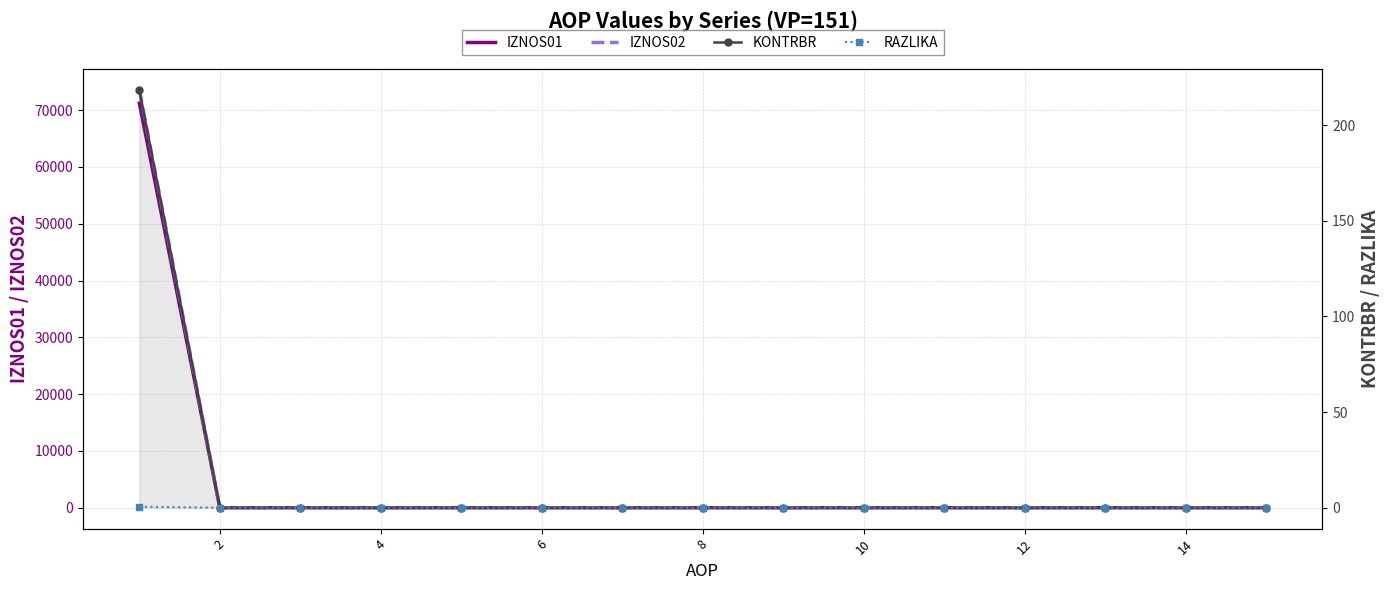

True or false: RAZLIKA and IZNOS01 cross at least once.

False